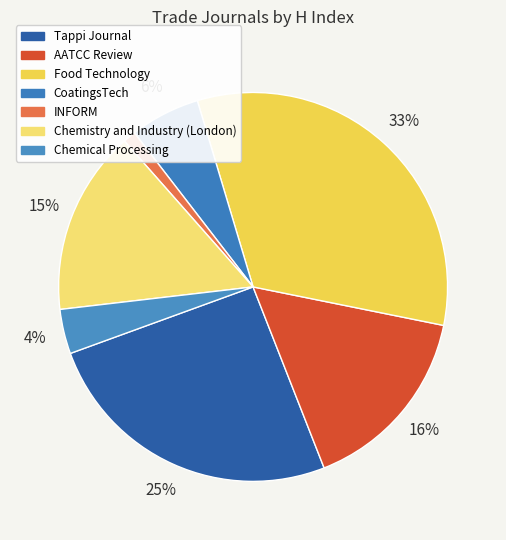

To the nearest percent, what portion does Food Technology represent?

33%